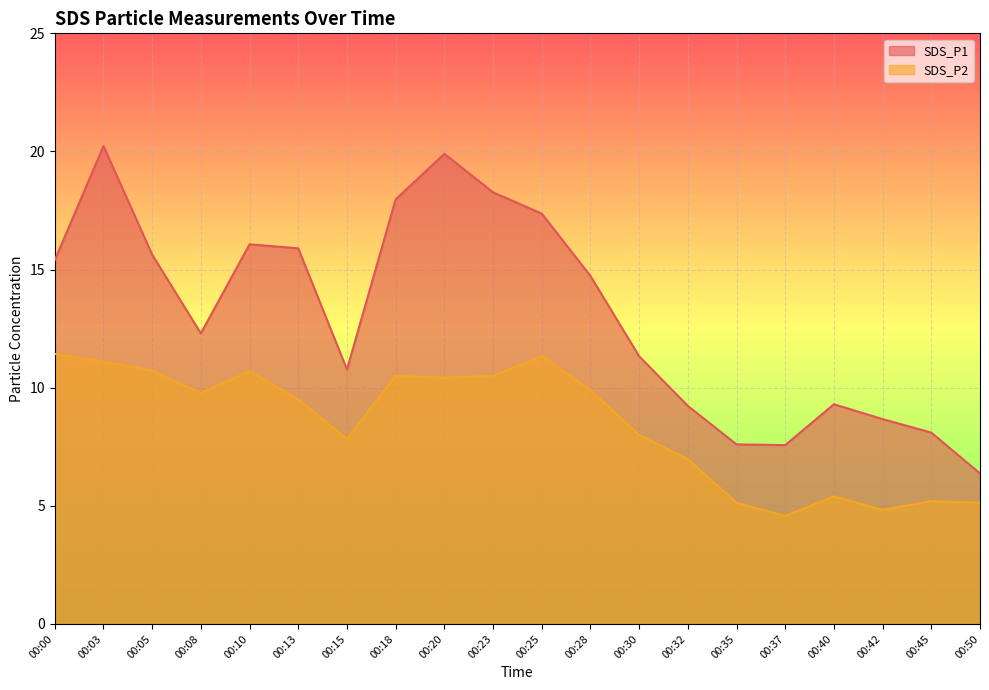

Where does the SDS_P2 series first go above 9?

00:00